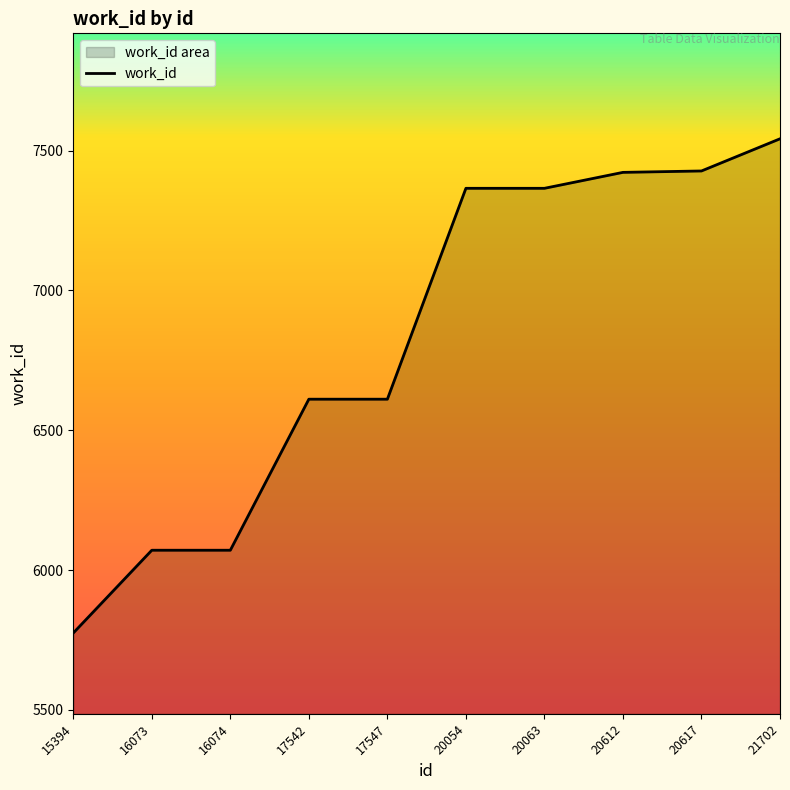

What is the ratio of the value at 20617 to the value at 21702?

1.0